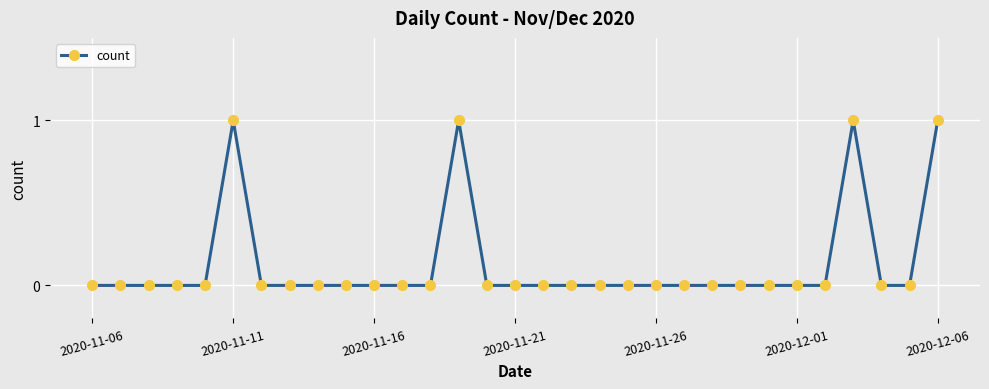

What is the sum of all values?

4